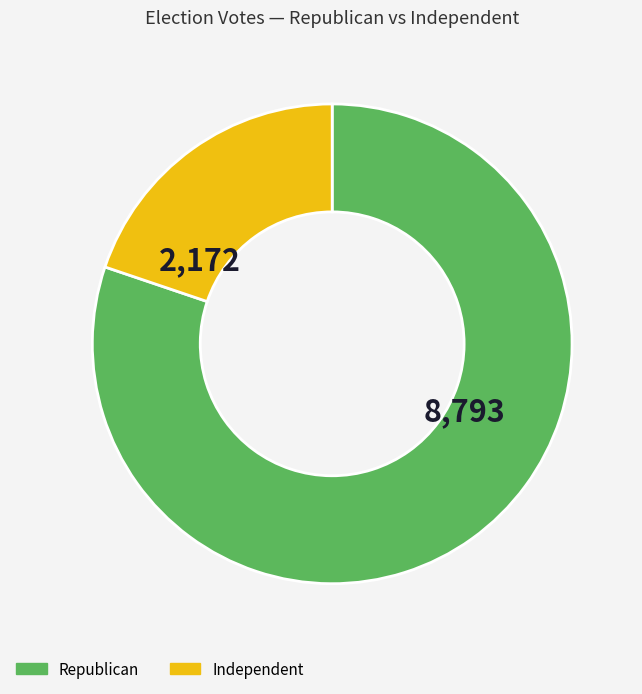

Is there any slice that represents more than half of the pie?

Yes